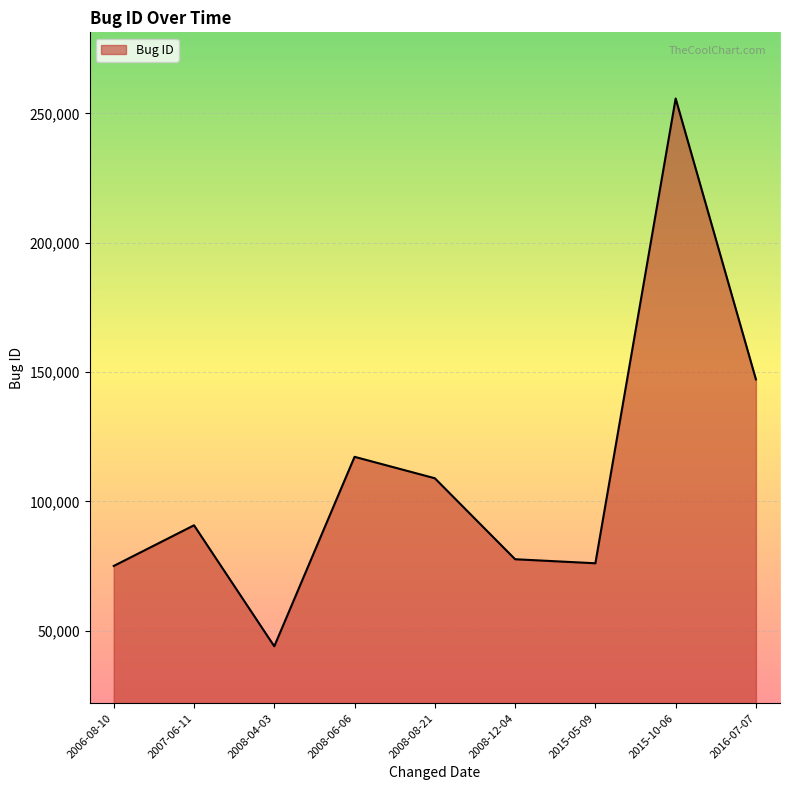

Between 2016-07-07 and 2008-04-03, which is larger?

2016-07-07